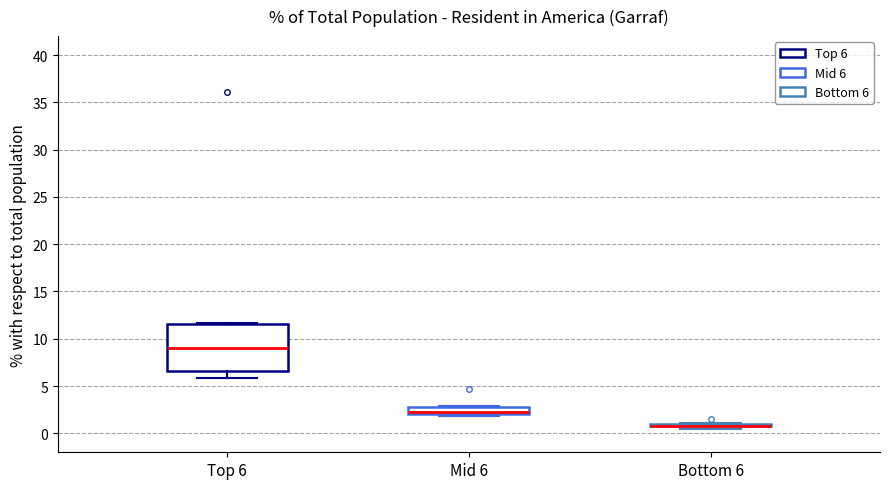

Where is the upper edge of the box for Top 6 on the y-axis? The values are not printed on the chart, so give them approximately, as read against the axis.

11.5